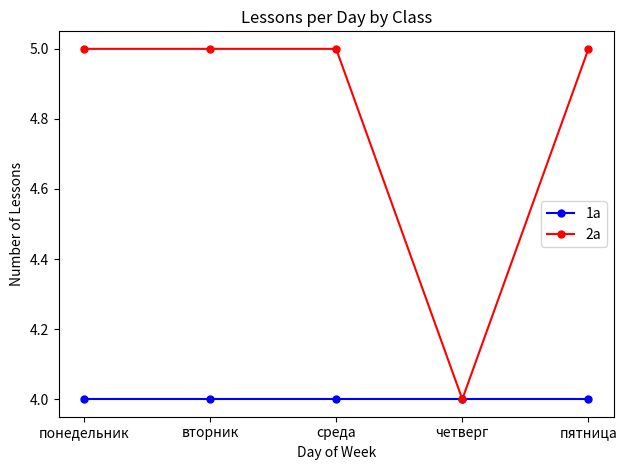

What is the approximate value of 1а at среда?

4